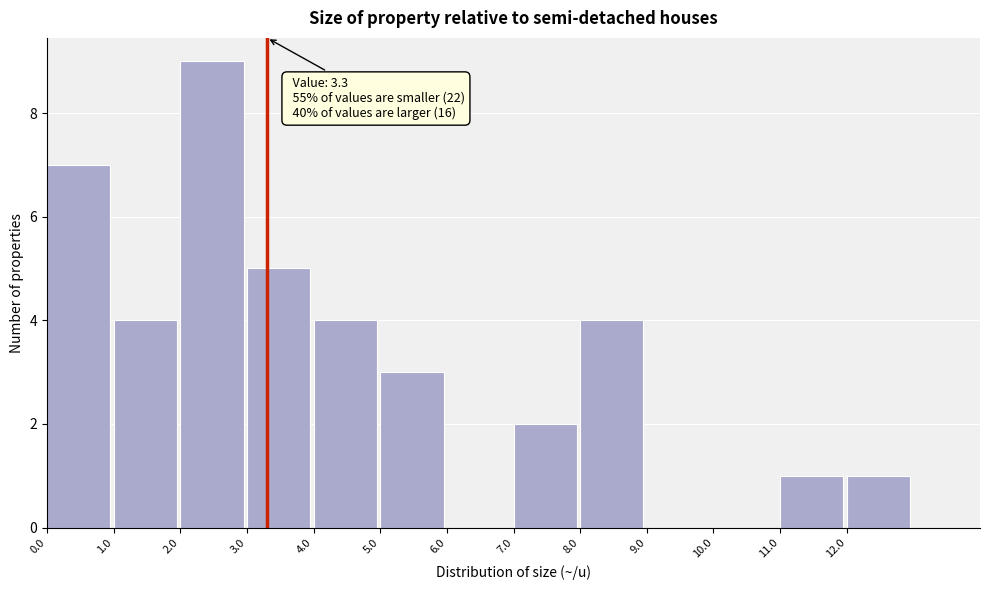

Which range on the x-axis has the tallest bar?

2 to 3